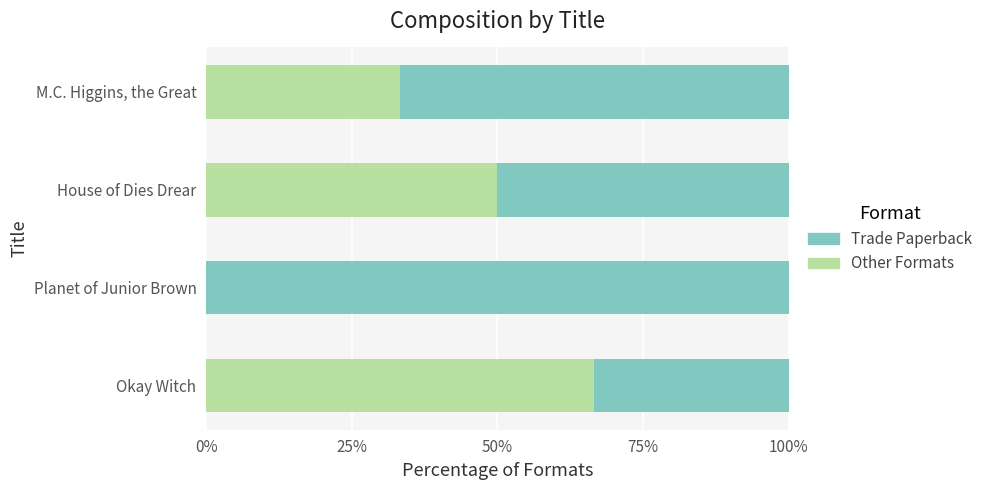

At 0%, list the series in order from largest to smallest.

Other Formats, Trade Paperback